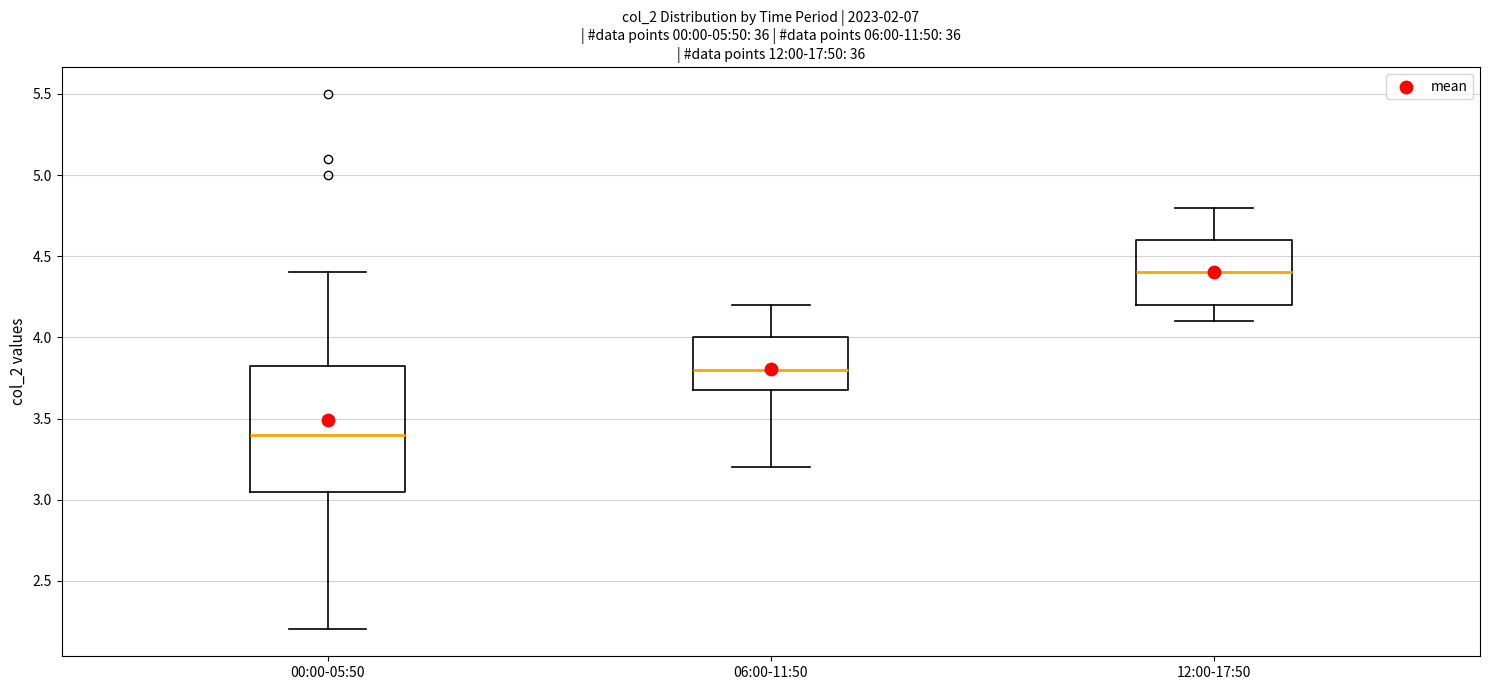

Reading left to right, read every box against the y-axis: the position of its median line, the range the box covers, and the ends of its whiskers. The values are not printed on the chart, so give them approximately, as read against the axis.

00:00-05:50: median 3.40, box 3.05 to 3.85, whiskers 2.20 to 4.40
06:00-11:50: median 3.80, box 3.70 to 4.00, whiskers 3.20 to 4.20
12:00-17:50: median 4.40, box 4.20 to 4.60, whiskers 4.10 to 4.80